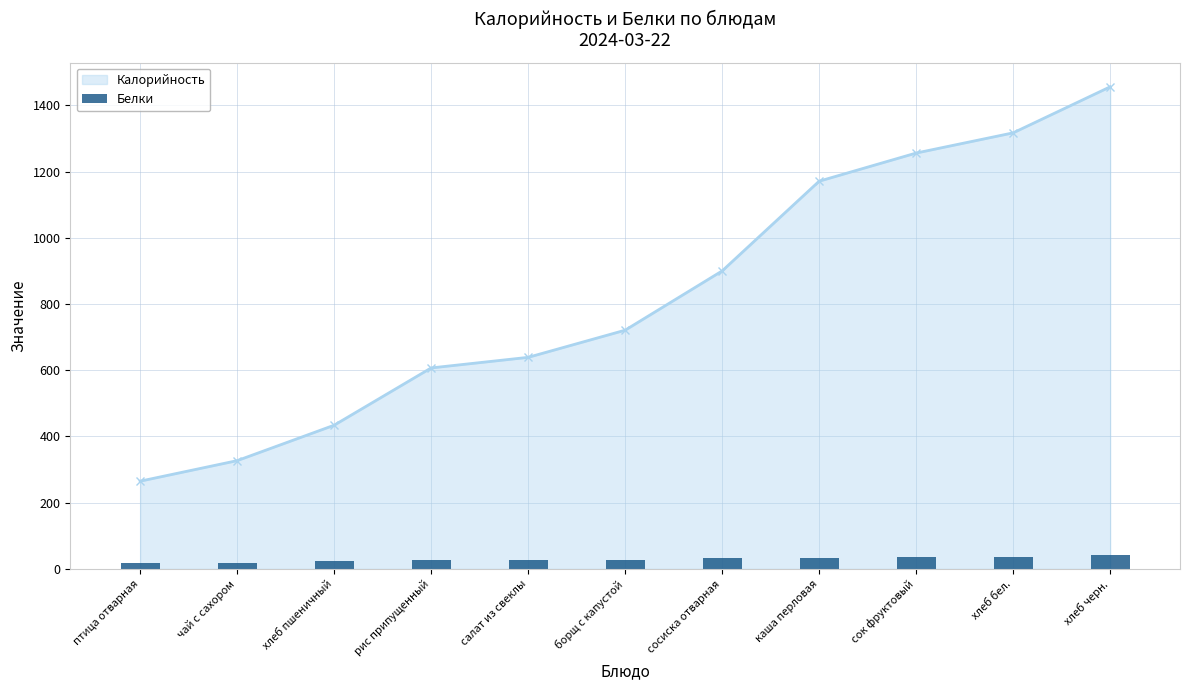

Where is the data nearest to the value 29?

борщ с капустой